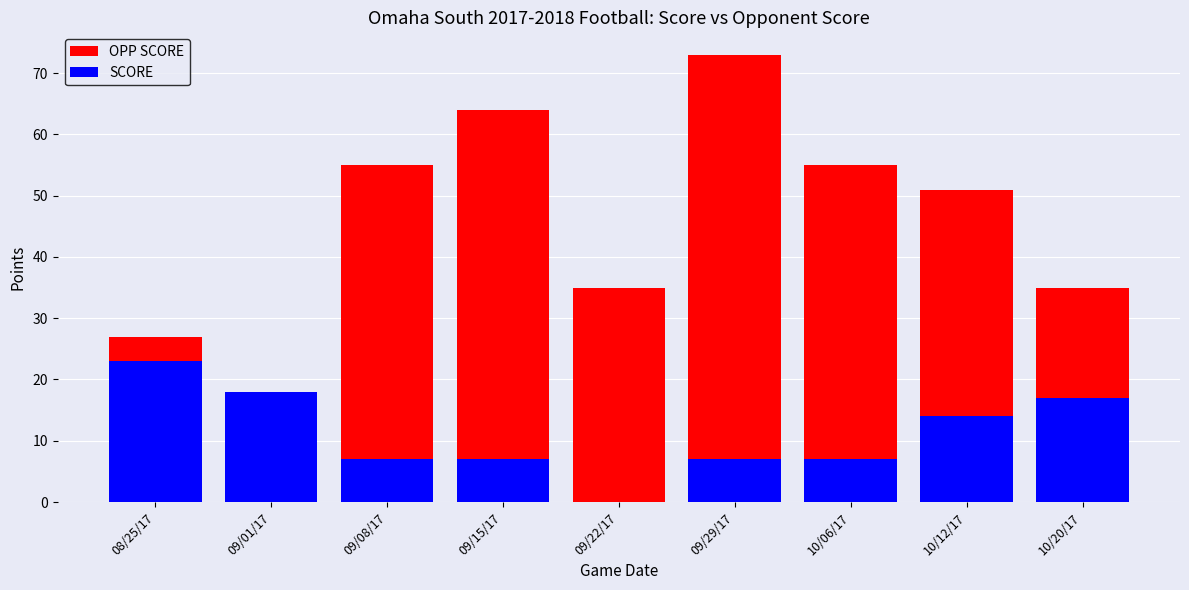

At which category is the sum across all series the highest?

09/29/17